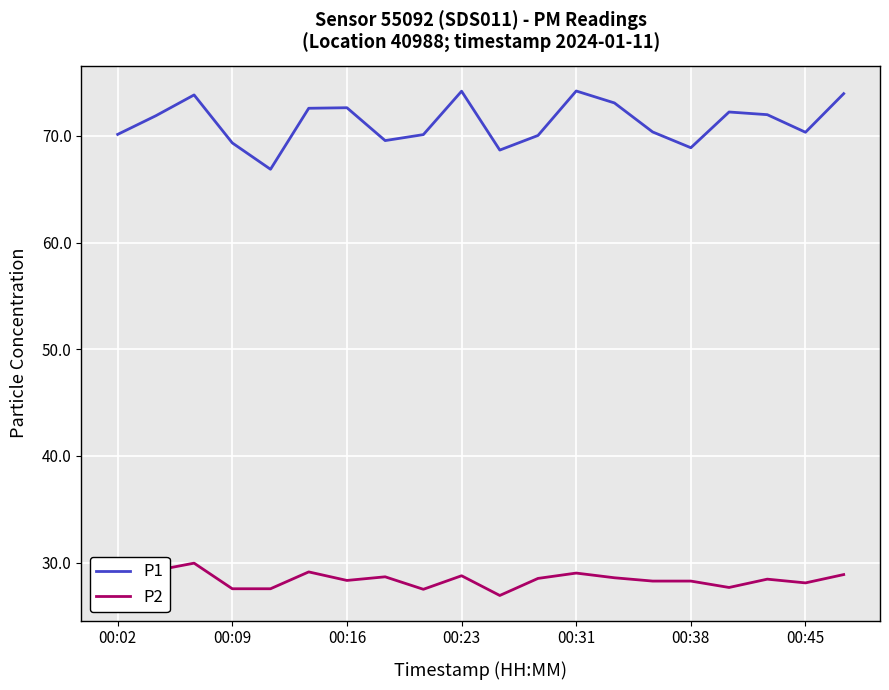

True or false: P1 has more than 1 points higher than both neighbors.

True